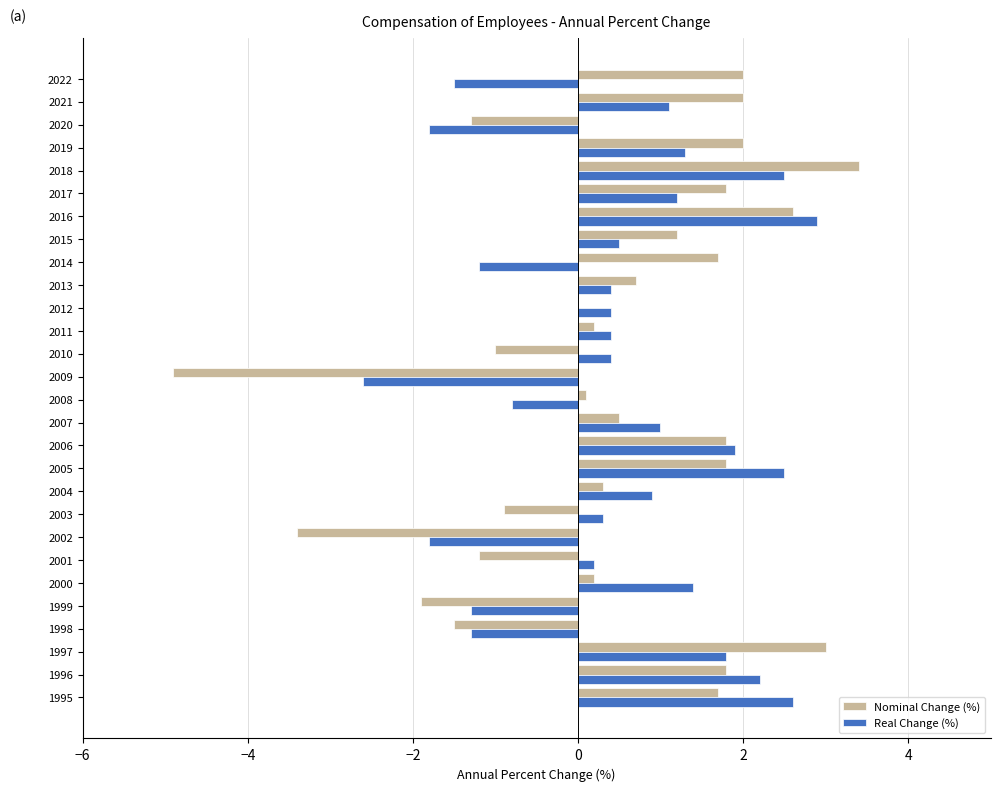

Read the Real Change (%) value at 2016.

2.9